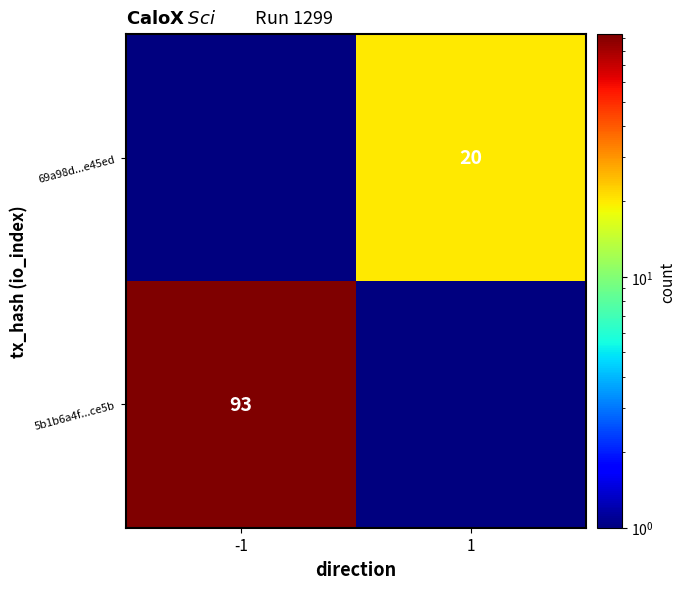

The 69a98d...e45ed series shows 31.9 at 1. True or false?

False